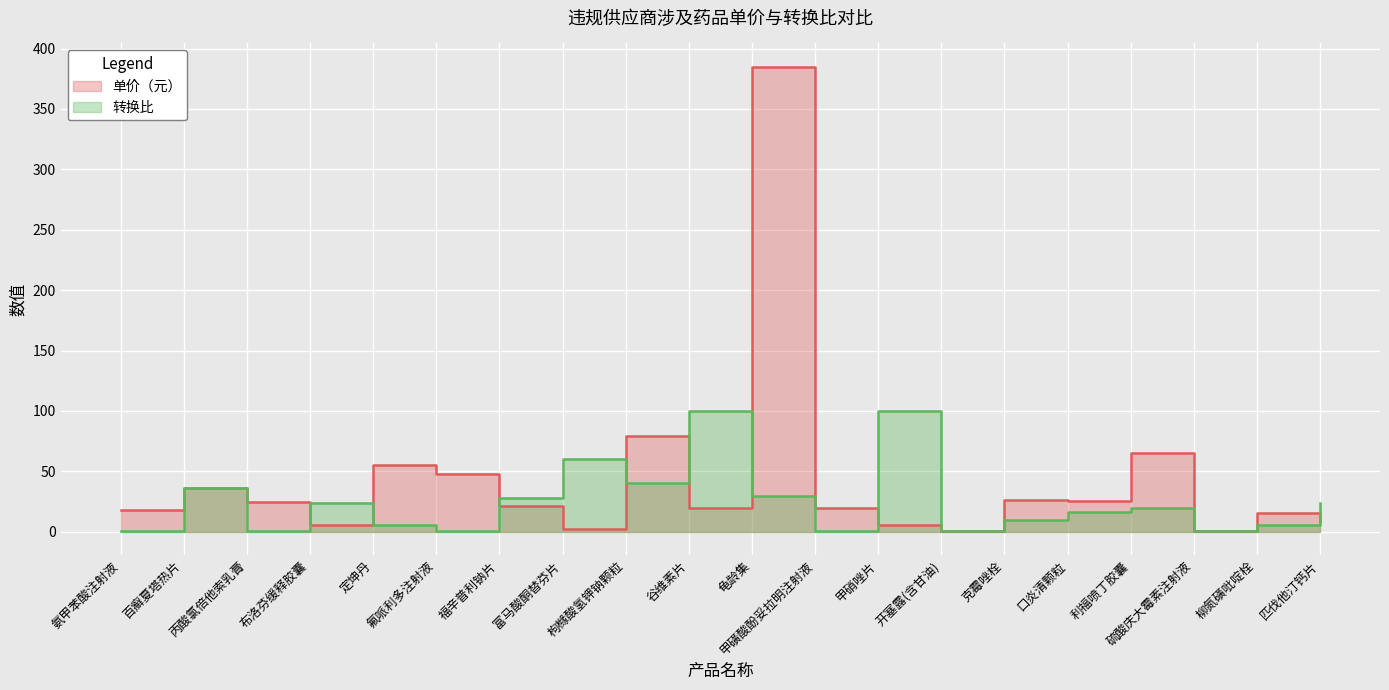

Where is 转换比 nearest to the value 50?

富马酸酮替芬片